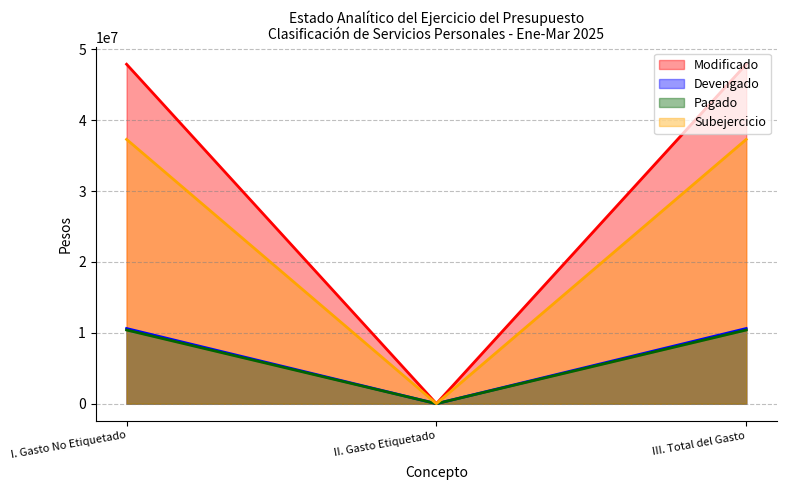

What is the value of the Pagado point at the 3rd from the left?

10392423.9